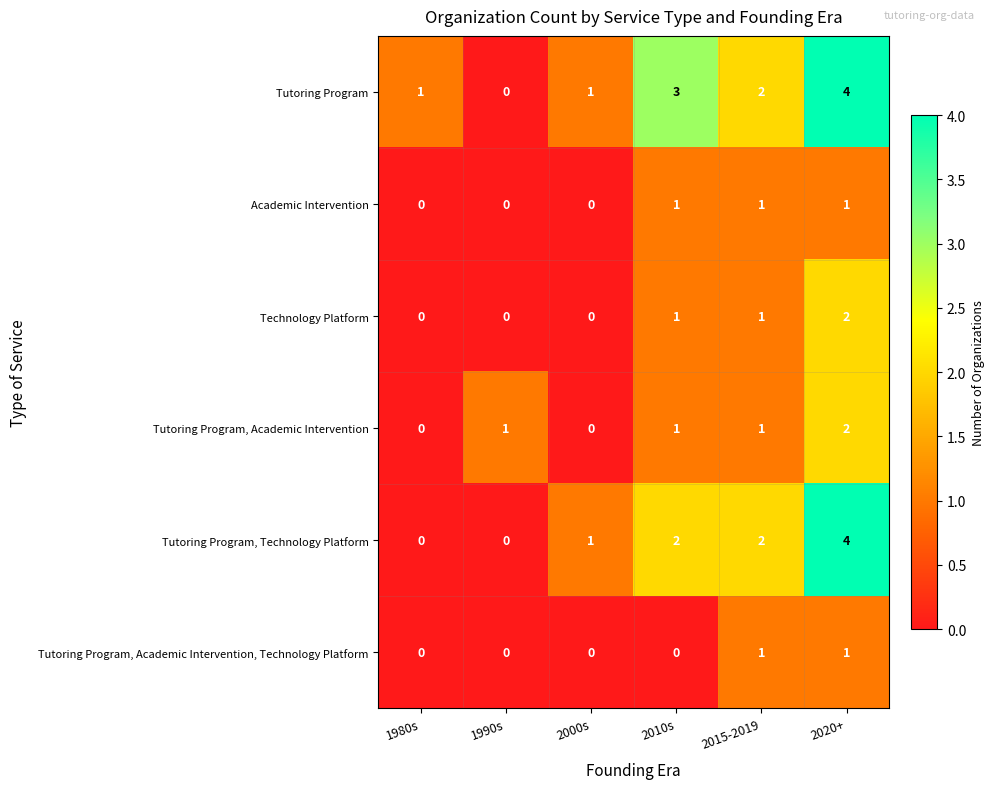

Is it true that Tutoring Program, Academic Intervention equals 2 at 2010s?

False